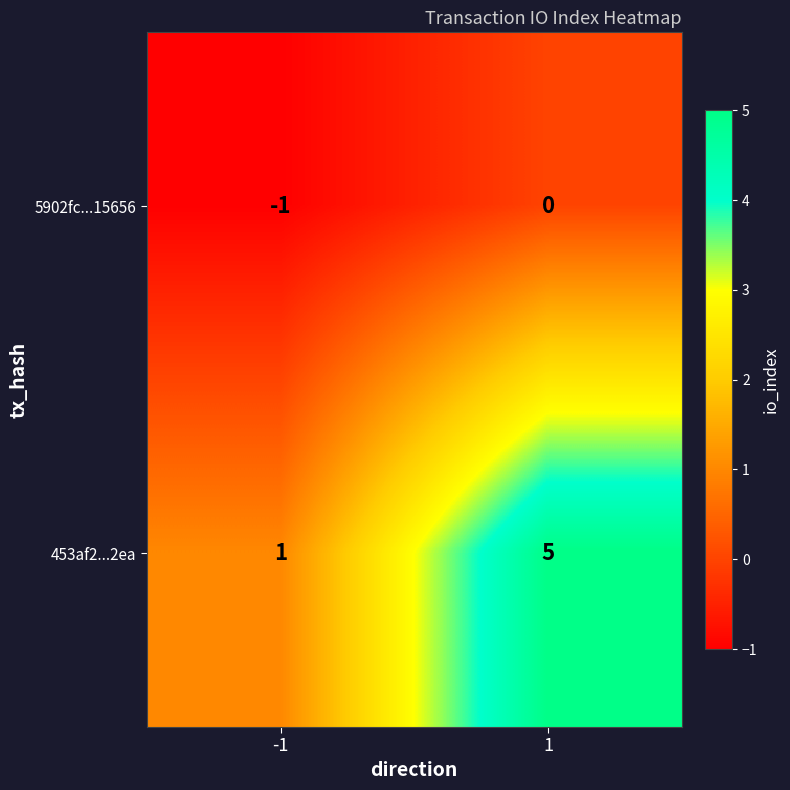

Reading left to right, what are all the values shown in this chart?

5902fc...15656: -1	0
453af2...2ea: 1	5